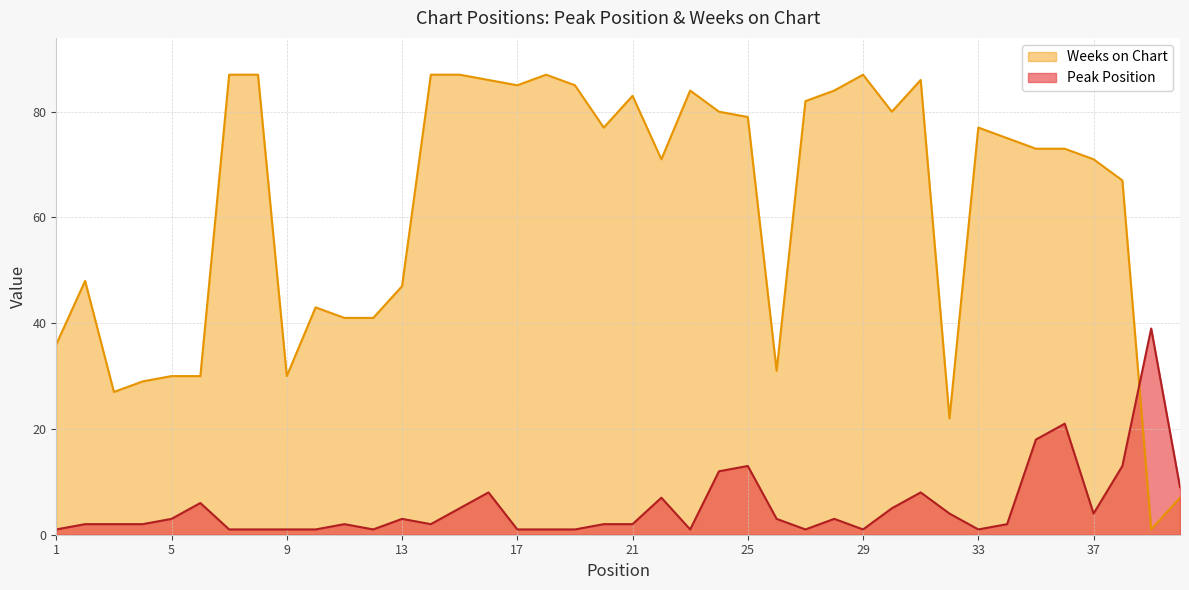

Rank the series by their maximum value, from highest to lowest.

Weeks on Chart, Peak Position